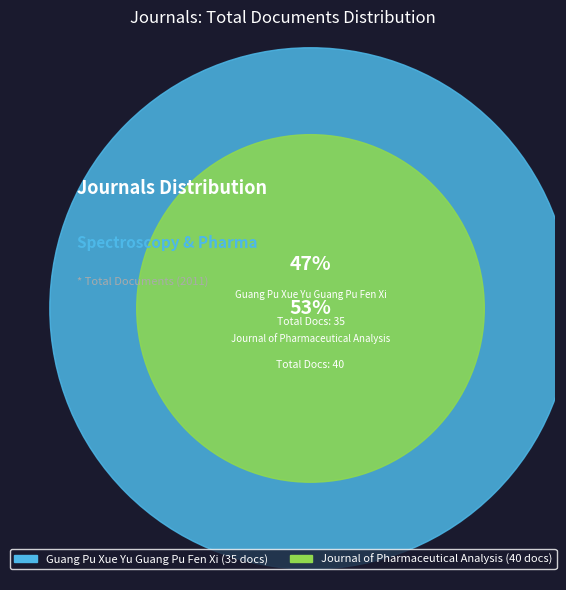

What percentage is the Guang Pu Xue Yu Guang Pu Fen Xi slice, to the nearest percent?

47%